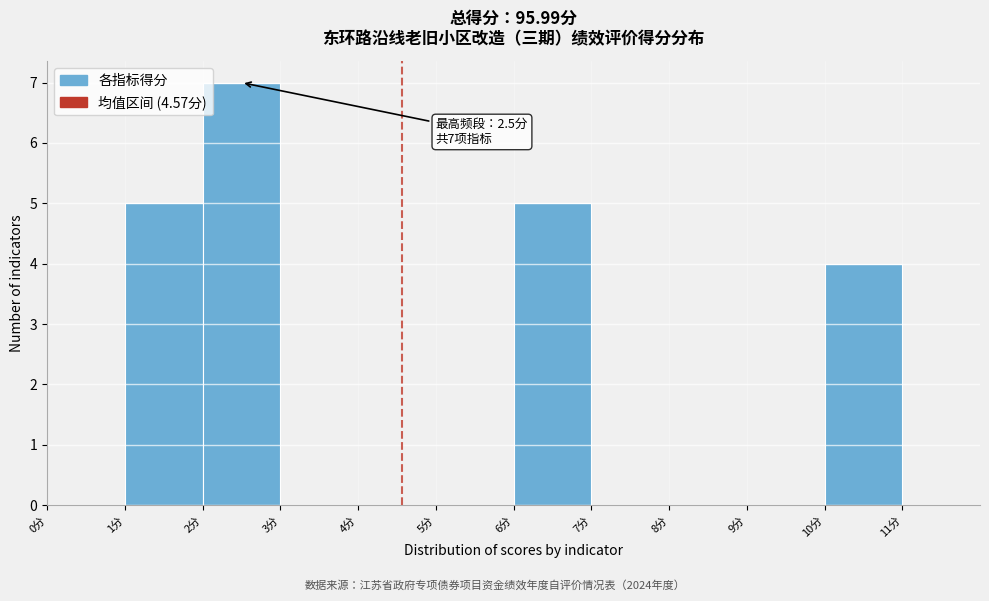

Which range on the x-axis has the tallest bar?

2 to 3